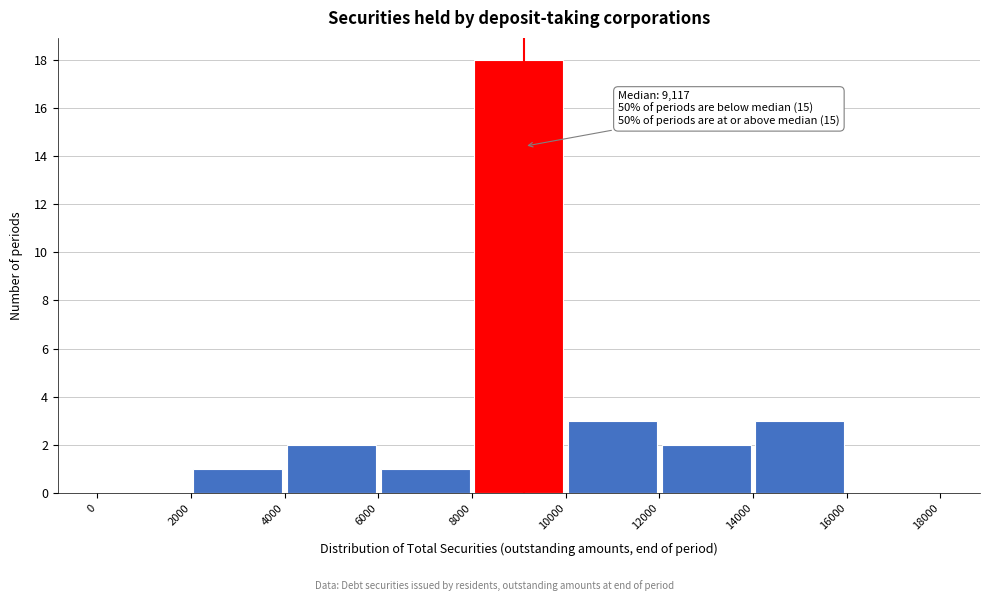

Which range on the x-axis has the tallest bar?

8000 to 10000